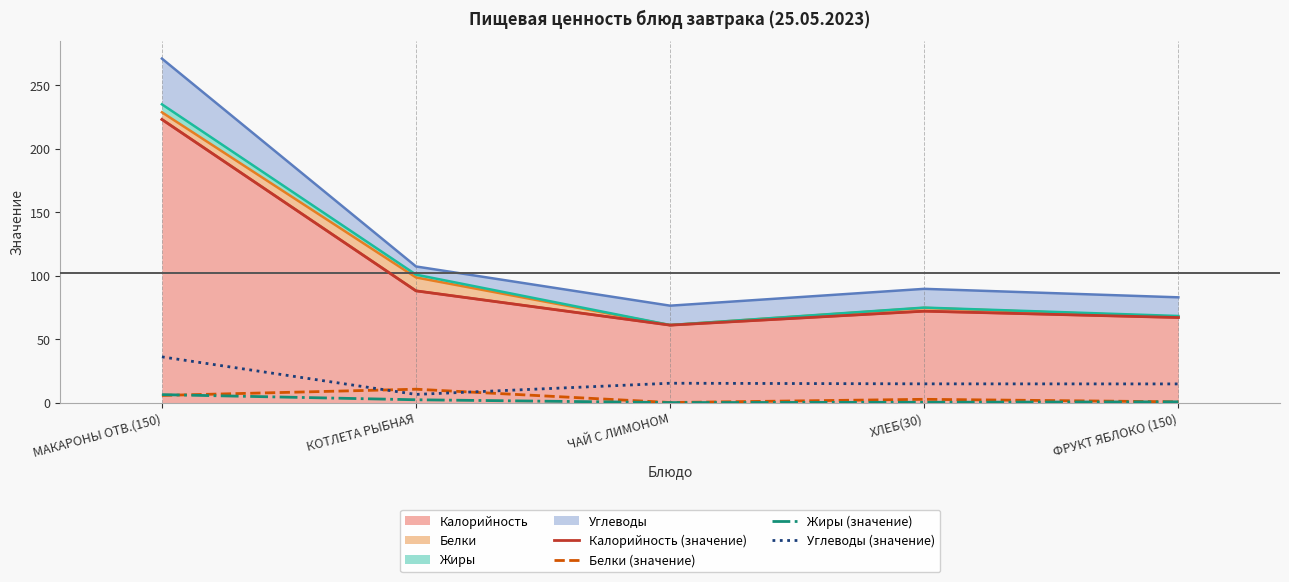

True or false: Углеводы (значение) and Калорийность (значение) cross at least once.

False